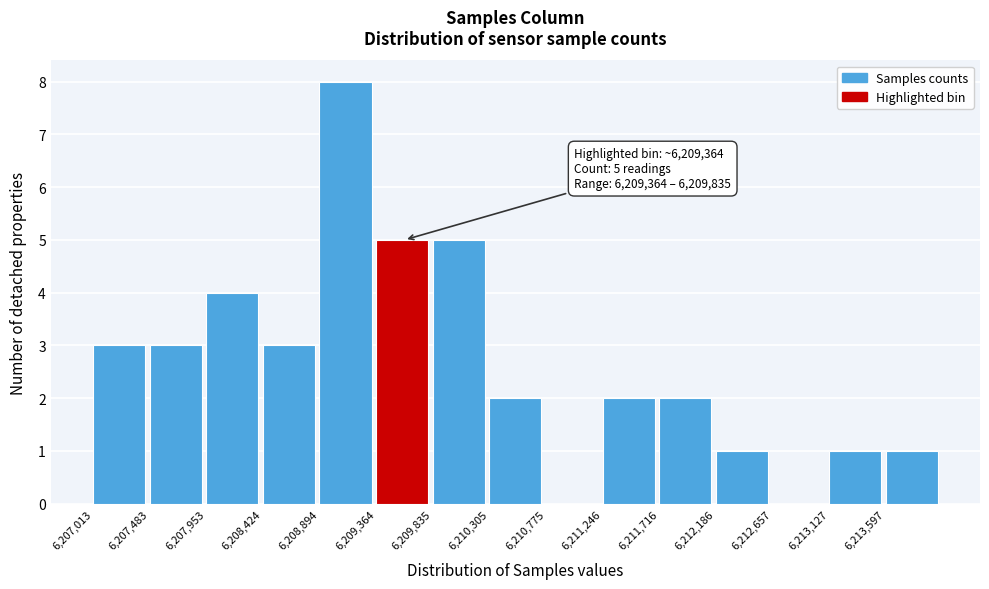

Which range on the x-axis has the tallest bar?

6208900 to 6209350